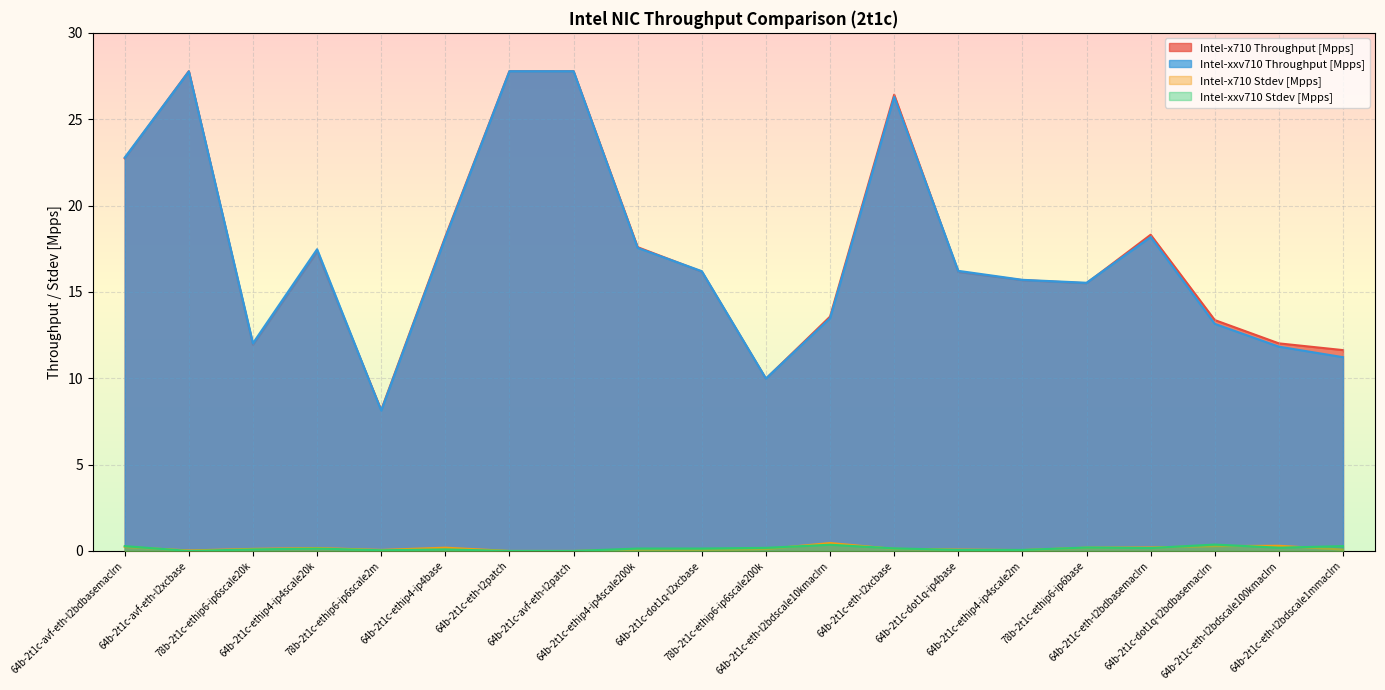

What is the label of the 3rd point from the left?

78b-2t1c-ethip6-ip6scale20k